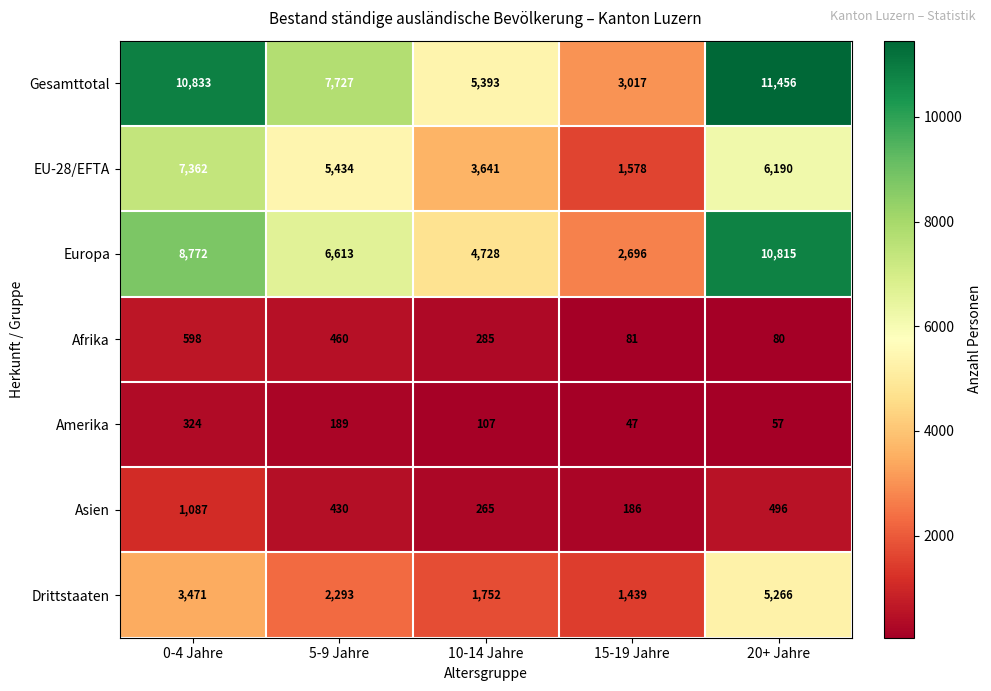

True or false: Gesamttotal has a value of 7727 at 5-9 Jahre.

True